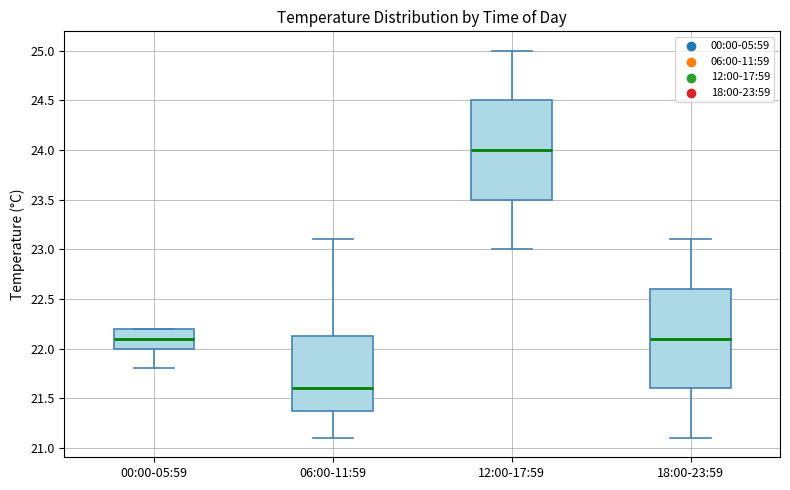

Where does the median line of the box for 18:00-23:59 sit on the y-axis? The values are not printed on the chart, so give them approximately, as read against the axis.

22.10